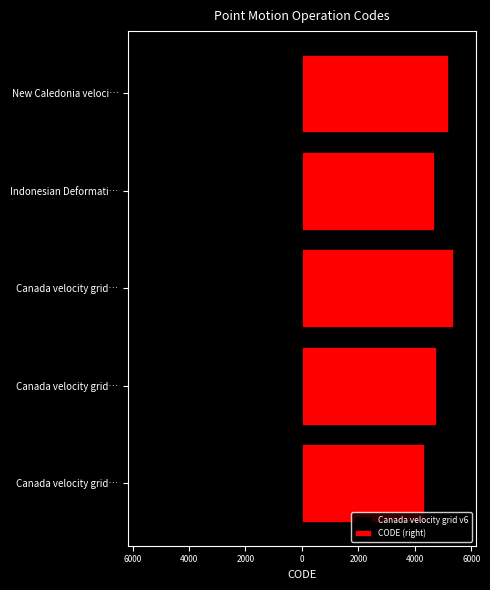

What is the value of the CODE (right) bar at the 4th from the left?

4687.5